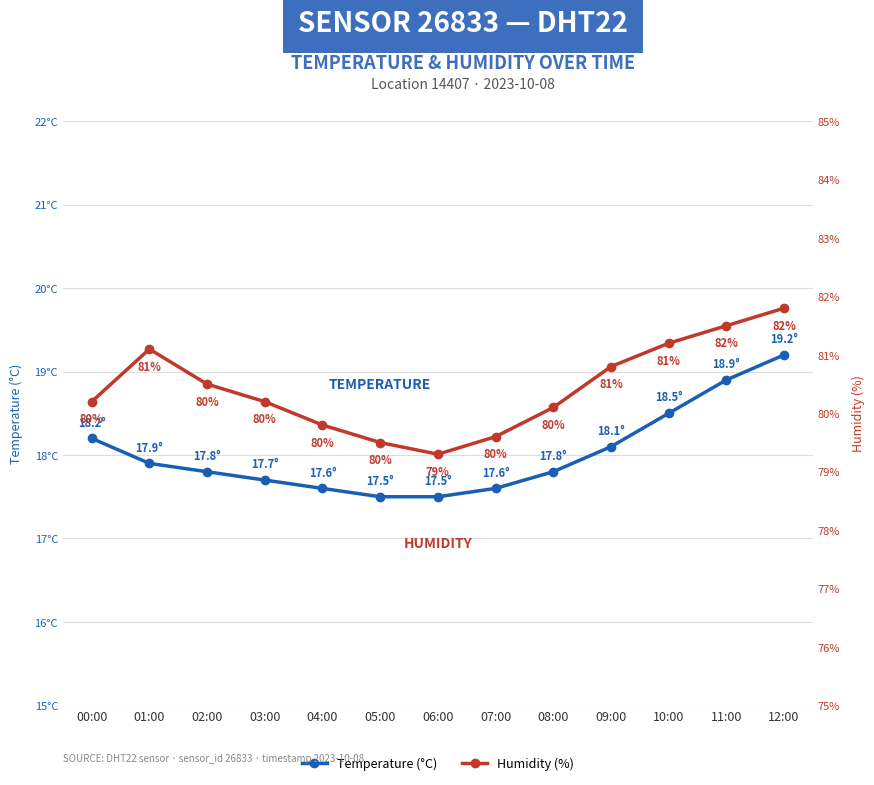

Between 08:00 and 12:00, which series saw the biggest shift?

Humidity (%)